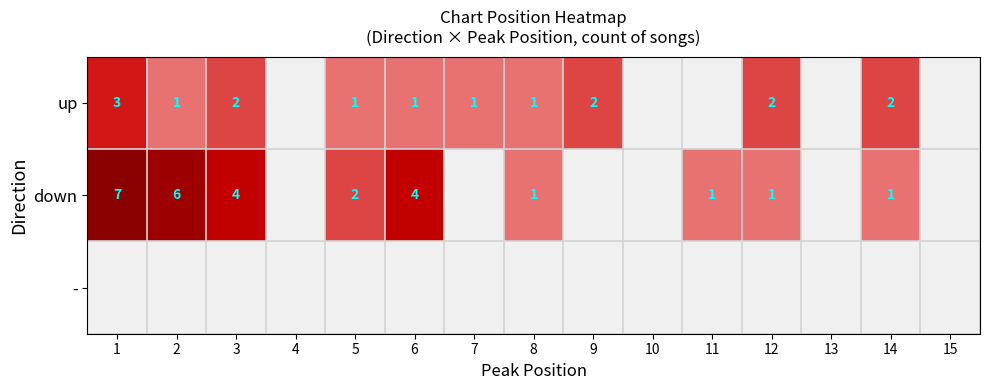

The value of up at 8 is 1. True or false?

True